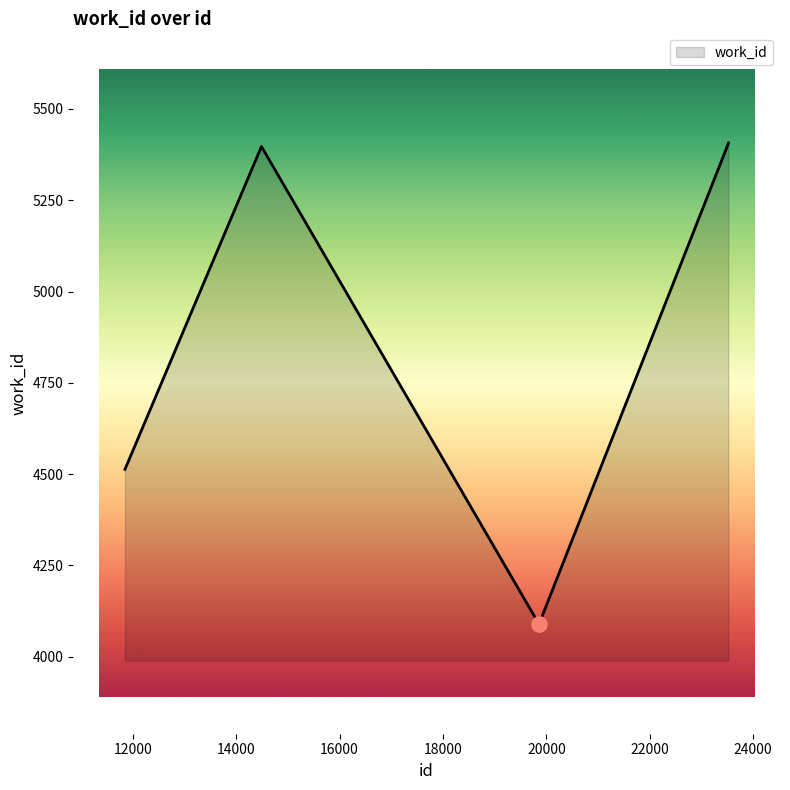

What is the sum of all values?

35614